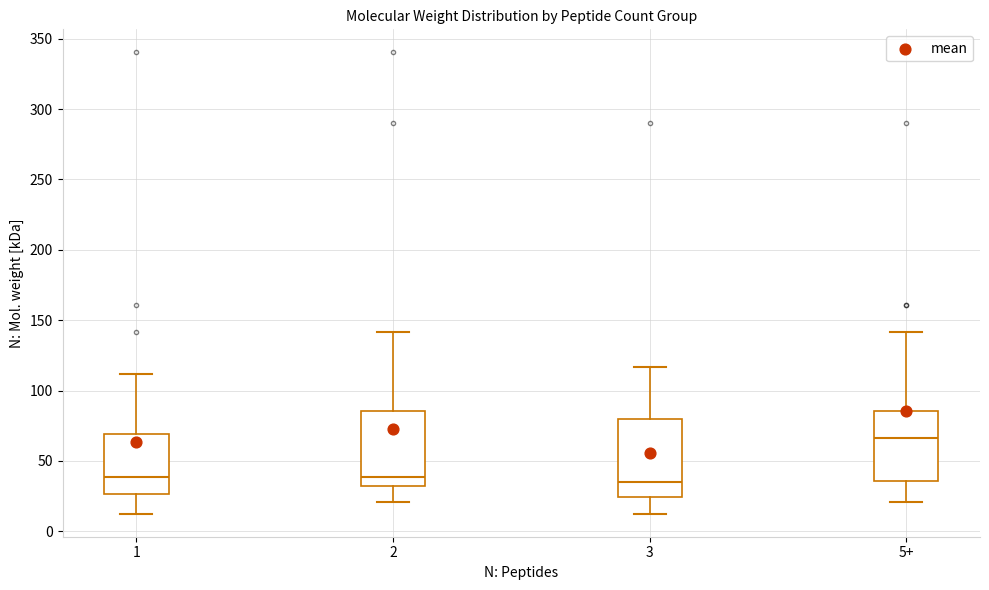

Reading left to right, read every box against the y-axis: the position of its median line, the range the box covers, and the ends of its whiskers. The values are not printed on the chart, so give them approximately, as read against the axis.

1: median 40, box 25 to 70, whiskers 15 to 110
2: median 40, box 30 to 85, whiskers 20 to 140
3: median 35, box 25 to 80, whiskers 15 to 115
5+: median 65, box 35 to 85, whiskers 20 to 140